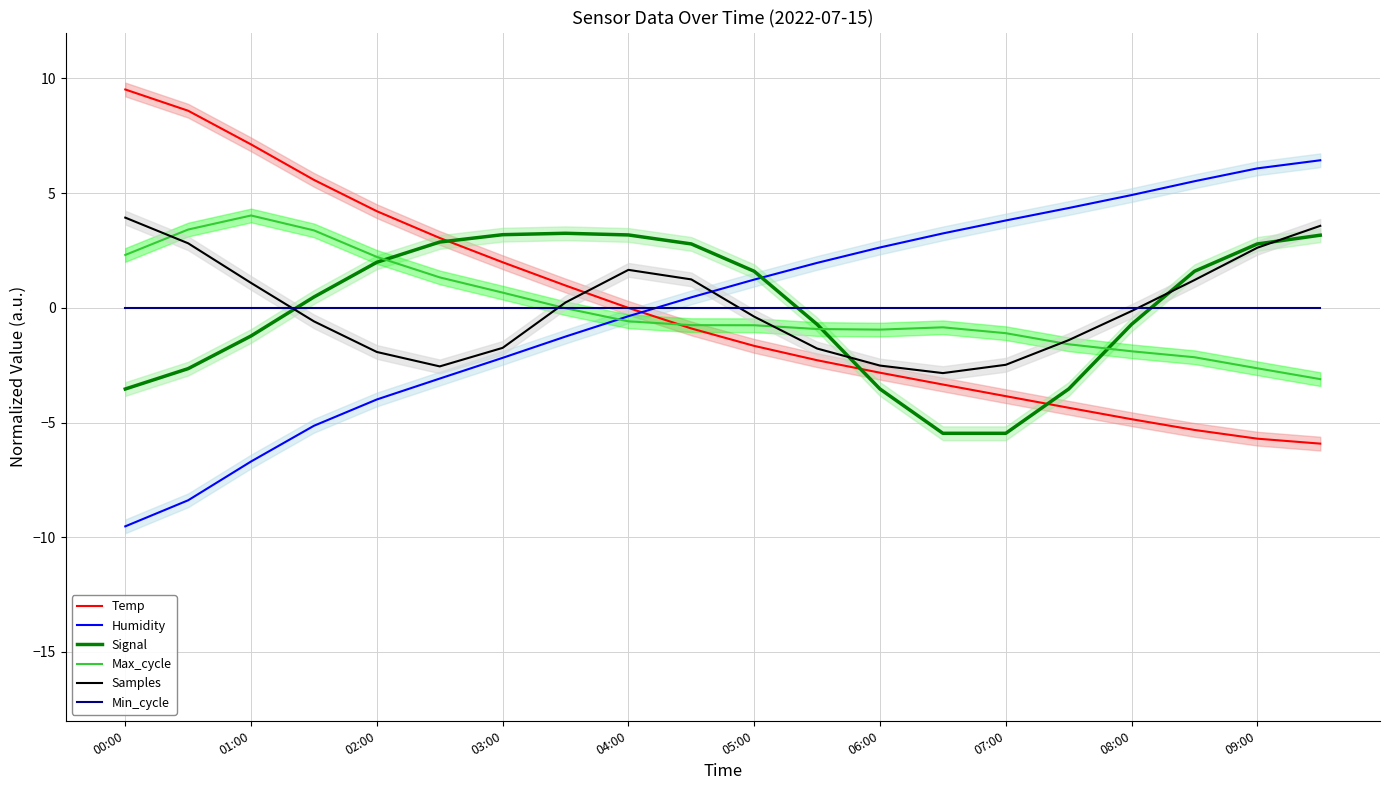

After their last crossing, which series has the higher values: Max_cycle or Min_cycle?

Min_cycle